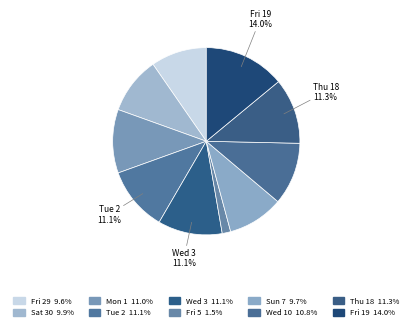

How many segments does this pie chart have?

10